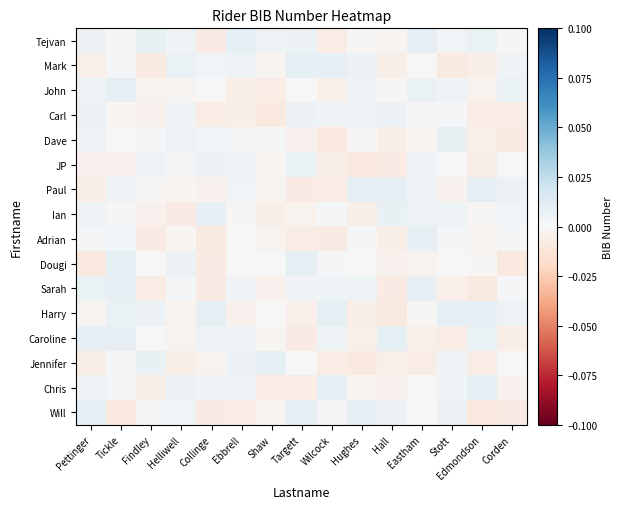

Reading left to right, extract all data points from this chart.

Tejvan: Pettinger=0.0	Tickle=-0.0	Findley=0.0	Helliwell=0.0	Collinge=-0.0	Ebbrell=0.0	Shaw=0.0	Targett=0.0	Wilcock=-0.0	Hughes=-0.0	Hall=-0.0	Eastham=0.0	Stott=0.0	Edmondson=0.0	Corden=-0.0
Mark: Pettinger=-0.0	Tickle=0.0	Findley=-0.0	Helliwell=0.0	Collinge=0.0	Ebbrell=0.0	Shaw=-0.0	Targett=0.0	Wilcock=0.0	Hughes=0.0	Hall=-0.0	Eastham=-0.0	Stott=-0.0	Edmondson=-0.0	Corden=0.0
John: Pettinger=0.0	Tickle=0.0	Findley=-0.0	Helliwell=-0.0	Collinge=-0.0	Ebbrell=-0.0	Shaw=-0.0	Targett=-0.0	Wilcock=-0.0	Hughes=0.0	Hall=-0.0	Eastham=0.0	Stott=0.0	Edmondson=-0.0	Corden=0.0
Carl: Pettinger=0.0	Tickle=-0.0	Findley=-0.0	Helliwell=0.0	Collinge=-0.0	Ebbrell=-0.0	Shaw=-0.0	Targett=0.0	Wilcock=0.0	Hughes=0.0	Hall=0.0	Eastham=-0.0	Stott=0.0	Edmondson=-0.0	Corden=-0.0
Dave: Pettinger=0.0	Tickle=-0.0	Findley=0.0	Helliwell=0.0	Collinge=0.0	Ebbrell=0.0	Shaw=0.0	Targett=-0.0	Wilcock=-0.0	Hughes=-0.0	Hall=-0.0	Eastham=-0.0	Stott=0.0	Edmondson=-0.0	Corden=-0.0
JP: Pettinger=-0.0	Tickle=-0.0	Findley=0.0	Helliwell=0.0	Collinge=0.0	Ebbrell=0.0	Shaw=-0.0	Targett=0.0	Wilcock=-0.0	Hughes=-0.0	Hall=-0.0	Eastham=0.0	Stott=-0.0	Edmondson=-0.0	Corden=0.0
Paul: Pettinger=-0.0	Tickle=0.0	Findley=-0.0	Helliwell=-0.0	Collinge=-0.0	Ebbrell=0.0	Shaw=-0.0	Targett=-0.0	Wilcock=-0.0	Hughes=0.0	Hall=0.0	Eastham=0.0	Stott=-0.0	Edmondson=0.0	Corden=0.0
Ian: Pettinger=0.0	Tickle=-0.0	Findley=-0.0	Helliwell=-0.0	Collinge=0.0	Ebbrell=-0.0	Shaw=-0.0	Targett=-0.0	Wilcock=0.0	Hughes=-0.0	Hall=0.0	Eastham=0.0	Stott=0.0	Edmondson=-0.0	Corden=0.0
Adrian: Pettinger=0.0	Tickle=0.0	Findley=-0.0	Helliwell=-0.0	Collinge=-0.0	Ebbrell=-0.0	Shaw=-0.0	Targett=-0.0	Wilcock=-0.0	Hughes=0.0	Hall=-0.0	Eastham=0.0	Stott=0.0	Edmondson=-0.0	Corden=0.0
Dougi: Pettinger=-0.0	Tickle=0.0	Findley=-0.0	Helliwell=0.0	Collinge=-0.0	Ebbrell=-0.0	Shaw=-0.0	Targett=0.0	Wilcock=0.0	Hughes=-0.0	Hall=-0.0	Eastham=-0.0	Stott=0.0	Edmondson=-0.0	Corden=-0.0
Sarah: Pettinger=0.0	Tickle=0.0	Findley=-0.0	Helliwell=0.0	Collinge=-0.0	Ebbrell=0.0	Shaw=-0.0	Targett=0.0	Wilcock=0.0	Hughes=0.0	Hall=-0.0	Eastham=0.0	Stott=-0.0	Edmondson=-0.0	Corden=0.0
Harry: Pettinger=-0.0	Tickle=0.0	Findley=0.0	Helliwell=-0.0	Collinge=0.0	Ebbrell=-0.0	Shaw=0.0	Targett=-0.0	Wilcock=0.0	Hughes=-0.0	Hall=-0.0	Eastham=-0.0	Stott=0.0	Edmondson=0.0	Corden=0.0
Caroline: Pettinger=0.0	Tickle=0.0	Findley=0.0	Helliwell=-0.0	Collinge=0.0	Ebbrell=0.0	Shaw=-0.0	Targett=-0.0	Wilcock=0.0	Hughes=-0.0	Hall=0.0	Eastham=-0.0	Stott=-0.0	Edmondson=0.0	Corden=-0.0
Jennifer: Pettinger=-0.0	Tickle=0.0	Findley=0.0	Helliwell=-0.0	Collinge=-0.0	Ebbrell=0.0	Shaw=0.0	Targett=0.0	Wilcock=-0.0	Hughes=-0.0	Hall=-0.0	Eastham=-0.0	Stott=0.0	Edmondson=-0.0	Corden=0.0
Chris: Pettinger=0.0	Tickle=0.0	Findley=-0.0	Helliwell=0.0	Collinge=0.0	Ebbrell=0.0	Shaw=-0.0	Targett=-0.0	Wilcock=0.0	Hughes=-0.0	Hall=-0.0	Eastham=-0.0	Stott=0.0	Edmondson=0.0	Corden=-0.0
Will: Pettinger=0.0	Tickle=-0.0	Findley=0.0	Helliwell=0.0	Collinge=-0.0	Ebbrell=-0.0	Shaw=-0.0	Targett=0.0	Wilcock=0.0	Hughes=0.0	Hall=0.0	Eastham=-0.0	Stott=0.0	Edmondson=-0.0	Corden=-0.0